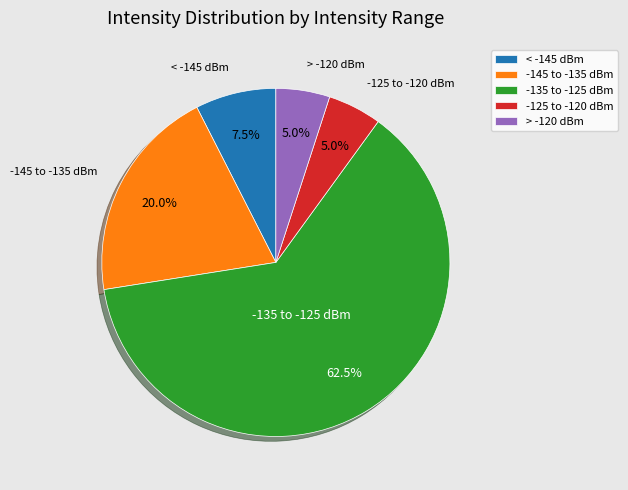

Count the number of slices in the pie.

5